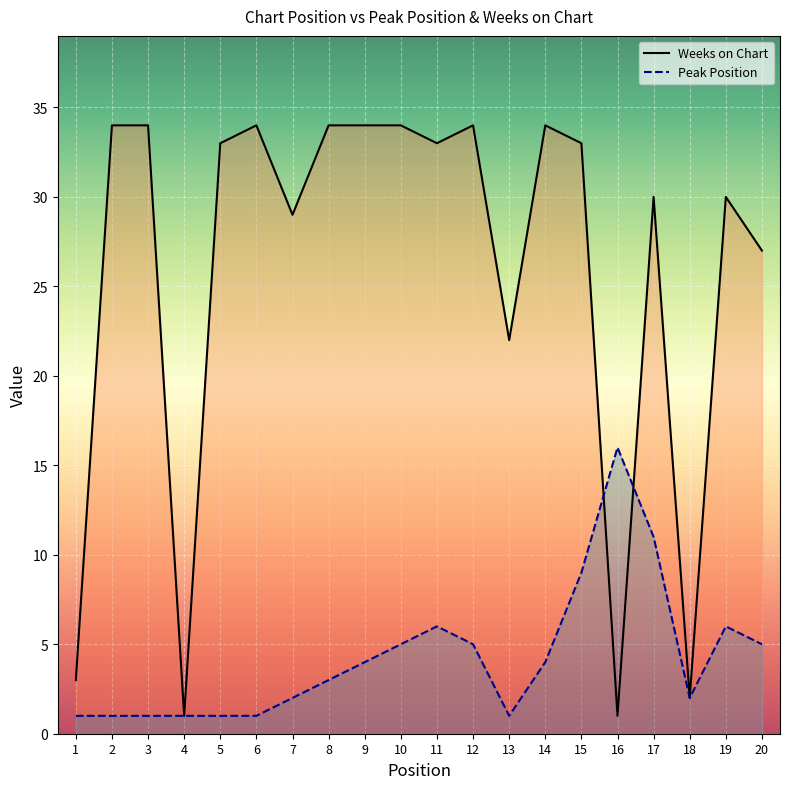

What is the sum of the Weeks on Chart values at 19 and 2?

64